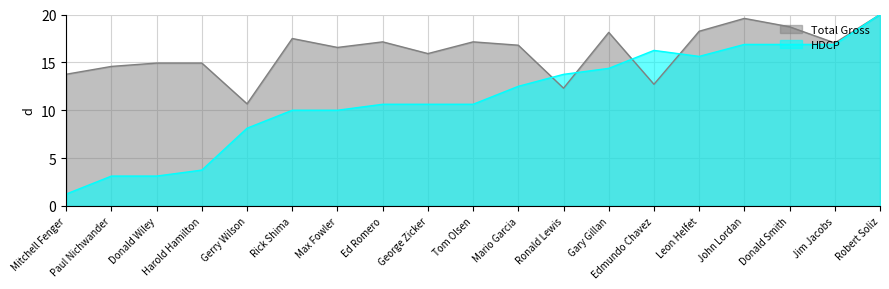

What is the difference between the HDCP values at Gerry Wilson and Paul Nichwander?

5.0